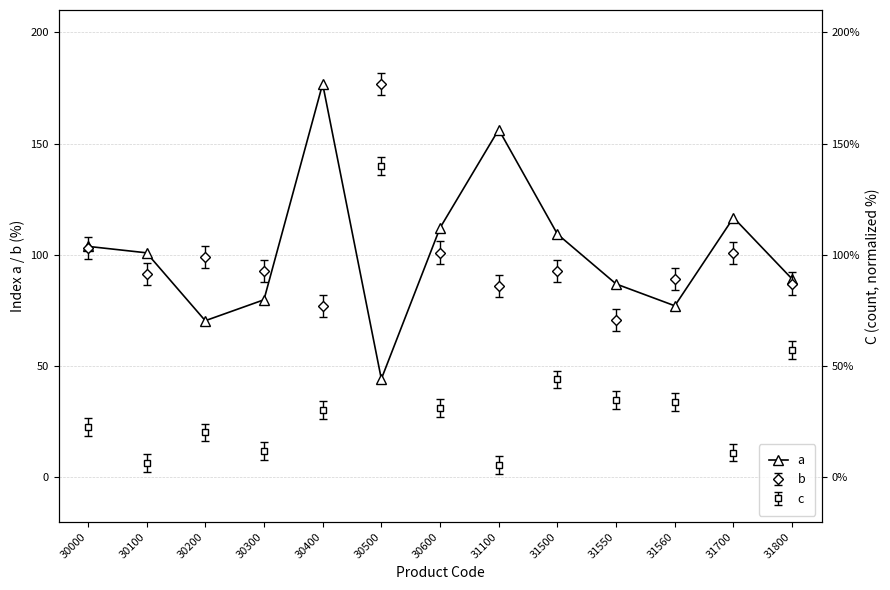

Is it true that the value at 31560 is 40.9?

False